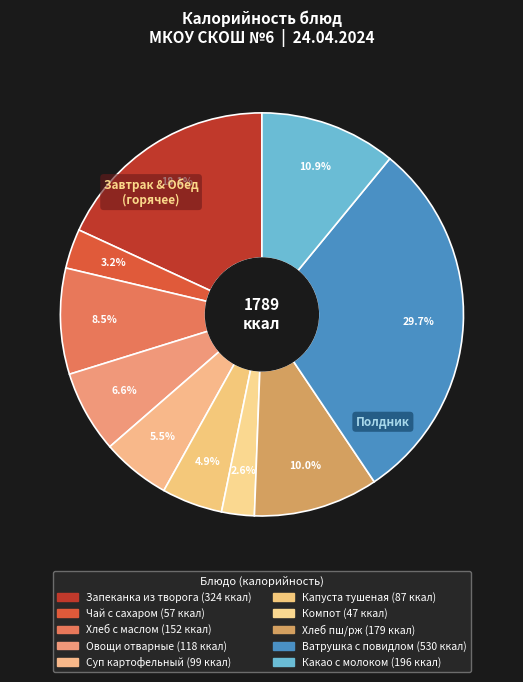

Count the number of slices in the pie.

10